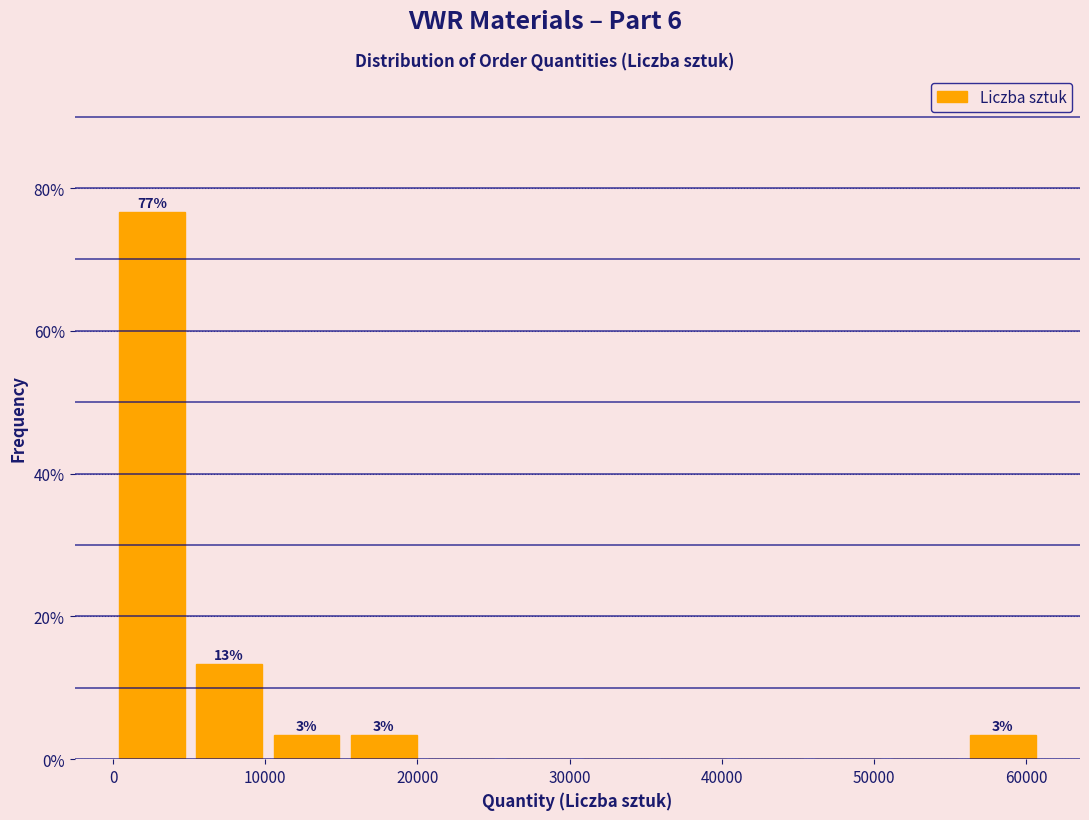

Over which range of the x-axis is the bar tallest?

0 to 5000